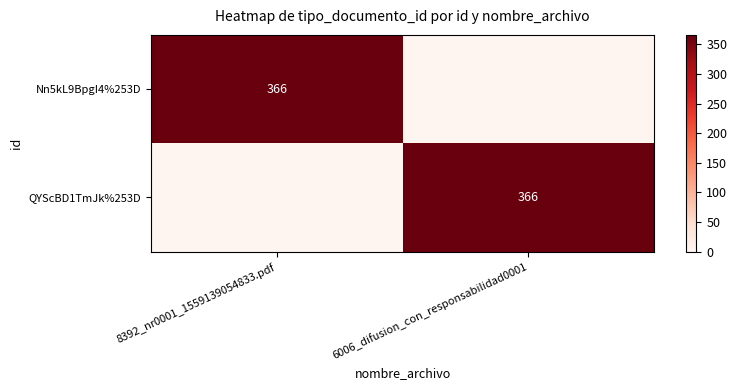

Count the number of data series in this chart.

2